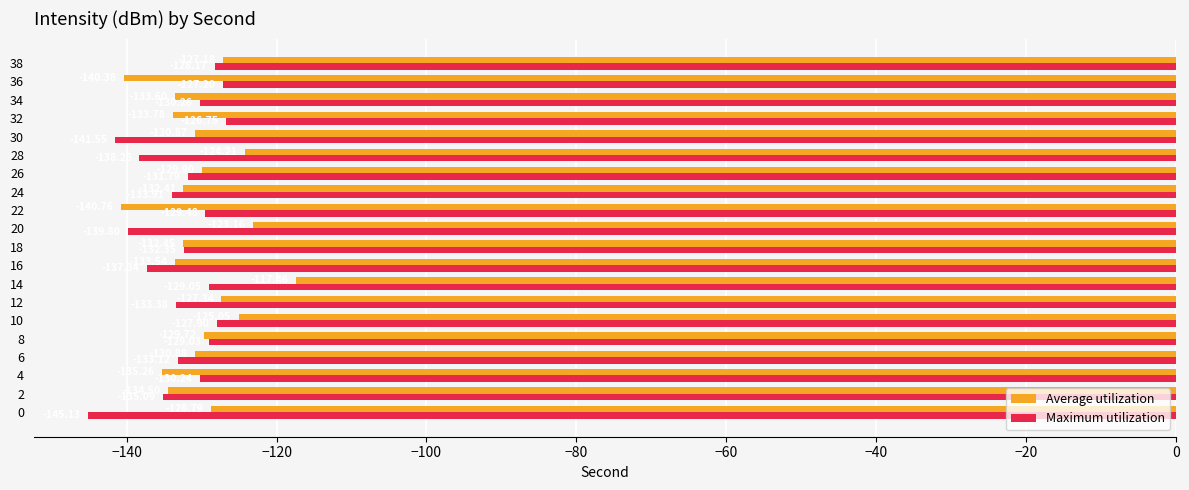

What is the highest value of the Average utilization series?

-117.5